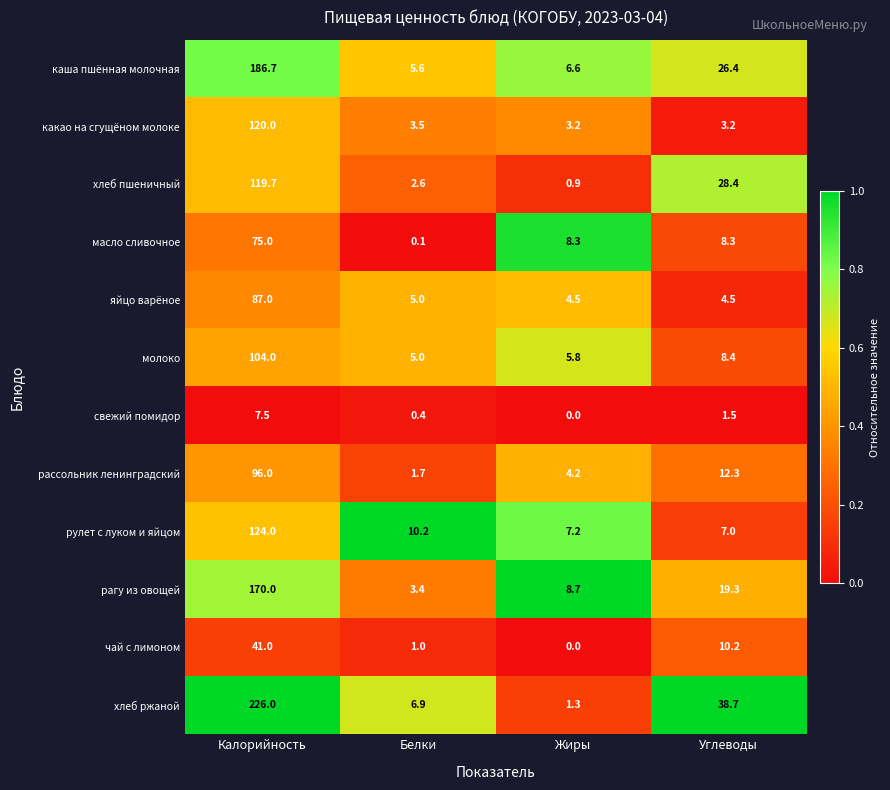

Which series has the largest total across all categories?

хлеб ржаной